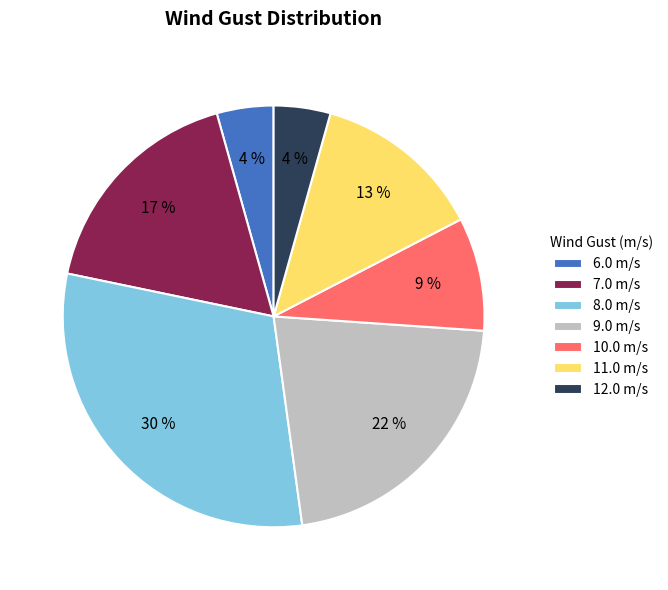

True or false: 7.0 accounts for 1% of the total.

False